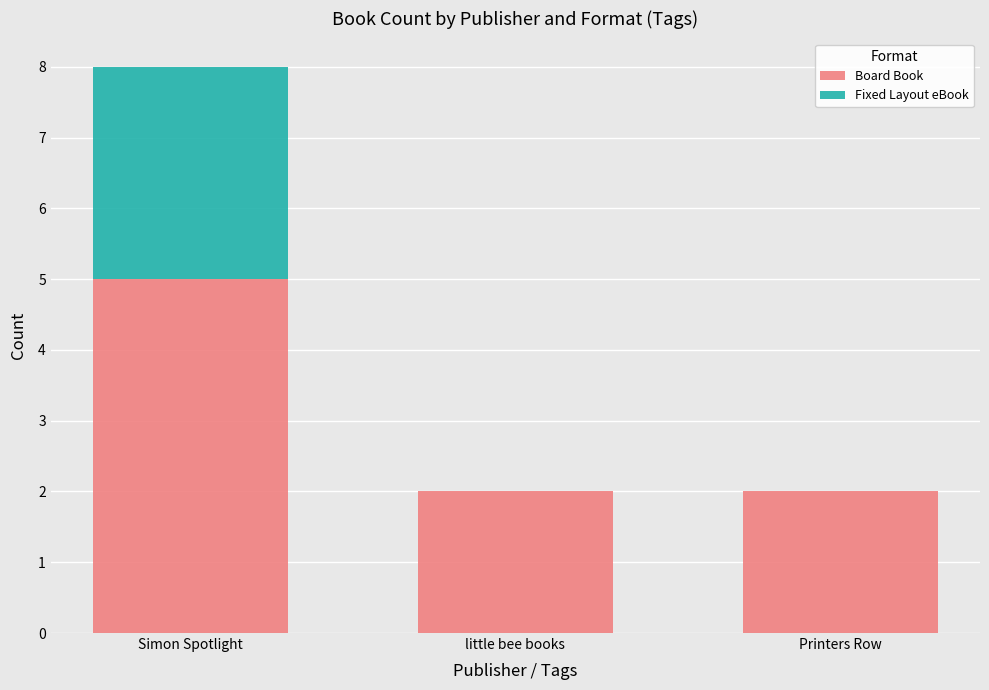

At which category is the sum across all series the highest?

Simon Spotlight